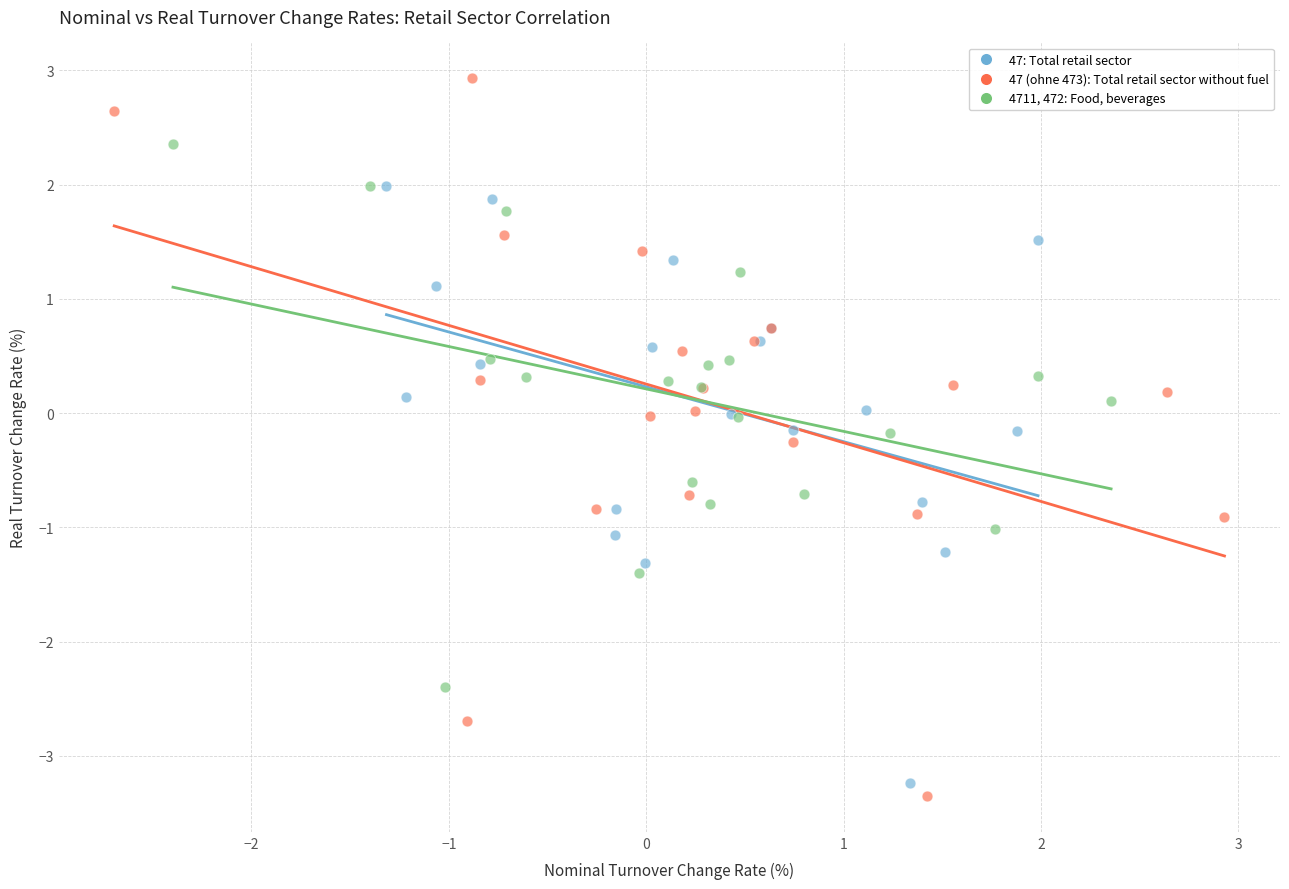

Which series contains the highest Y value?

47 (ohne 473): Total retail sector without fuel